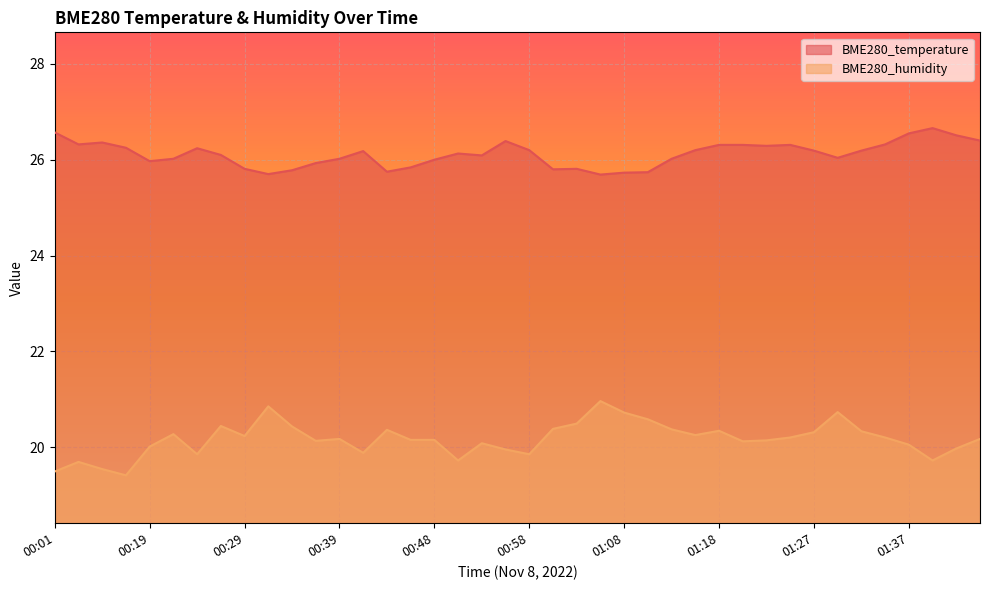

Reading left to right, what are all the values shown in this chart?

BME280_temperature: 00:01=26.6	00:03=26.3	00:14=26.4	00:17=26.2	00:19=26.0	00:21=26.0	00:24=26.2	00:26=26.1	00:29=25.8	00:31=25.7	00:34=25.8	00:36=25.9	00:39=26.0	00:41=26.2	00:43=25.8	00:46=25.8	00:48=26.0	00:51=26.1	00:53=26.1	00:56=26.4	00:58=26.2	01:00=25.8	01:03=25.8	01:05=25.7	01:08=25.7	01:10=25.7	01:13=26.0	01:15=26.2	01:18=26.3	01:20=26.3	01:22=26.3	01:25=26.3	01:27=26.2	01:30=26.0	01:32=26.2	01:35=26.3	01:37=26.6	01:40=26.7	01:42=26.5	01:44=26.4
BME280_humidity: 00:01=19.5	00:03=19.7	00:14=19.5	00:17=19.4	00:19=20.0	00:21=20.3	00:24=19.9	00:26=20.4	00:29=20.2	00:31=20.9	00:34=20.4	00:36=20.1	00:39=20.2	00:41=19.9	00:43=20.4	00:46=20.1	00:48=20.1	00:51=19.7	00:53=20.1	00:56=19.9	00:58=19.9	01:00=20.4	01:03=20.5	01:05=21.0	01:08=20.7	01:10=20.6	01:13=20.4	01:15=20.2	01:18=20.3	01:20=20.1	01:22=20.1	01:25=20.2	01:27=20.3	01:30=20.7	01:32=20.3	01:35=20.2	01:37=20.1	01:40=19.7	01:42=20.0	01:44=20.2